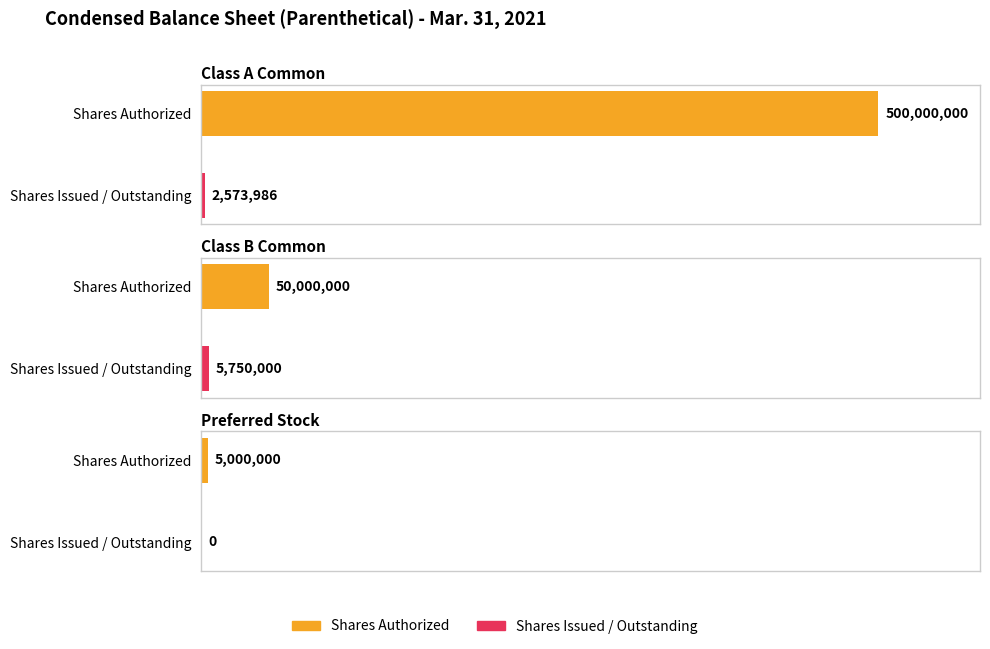

Reading right to left, extract all data points from this chart.

Shares Authorized: 5000000	50000000	500000000
Shares Issued / Outstanding: 0	5750000	2573986